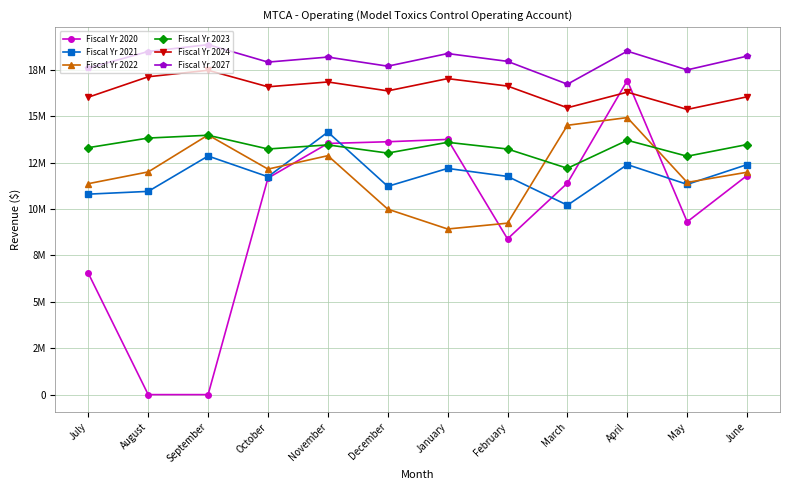

What are all the series names shown in the legend?

Fiscal Yr 2020, Fiscal Yr 2021, Fiscal Yr 2022, Fiscal Yr 2023, Fiscal Yr 2024, Fiscal Yr 2027